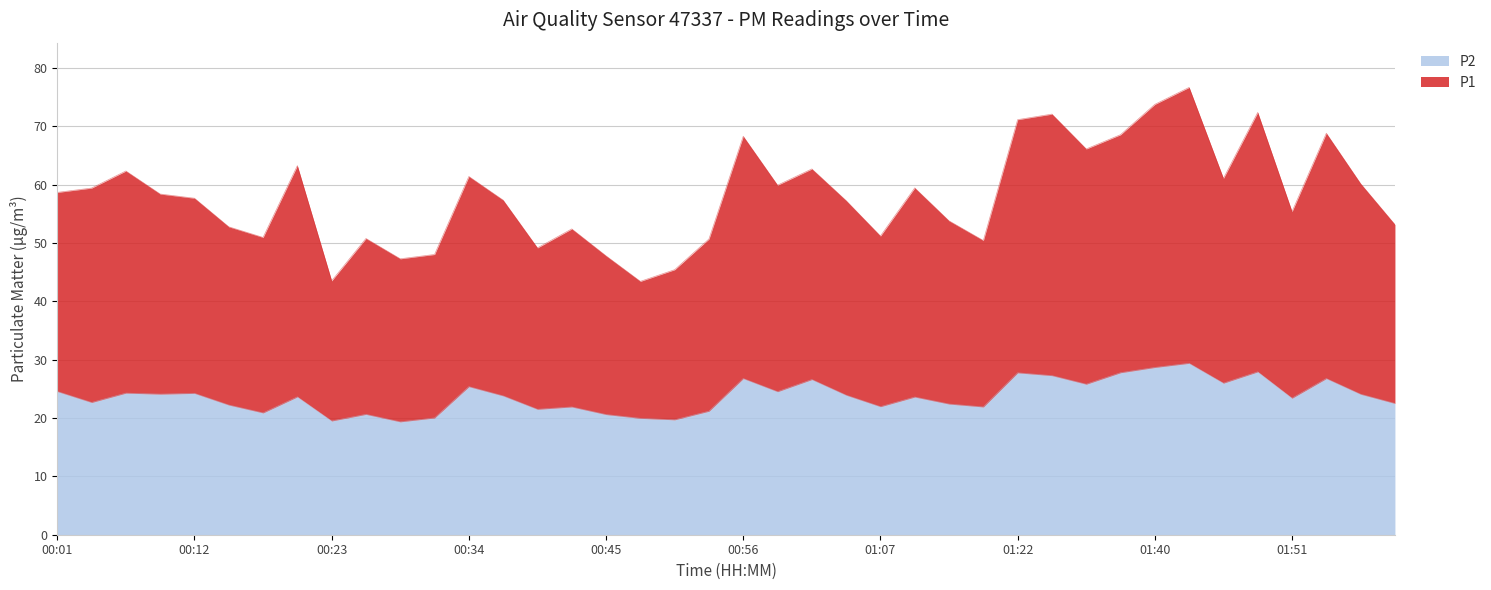

The P2 series shows 12.6 at 01:04. True or false?

False